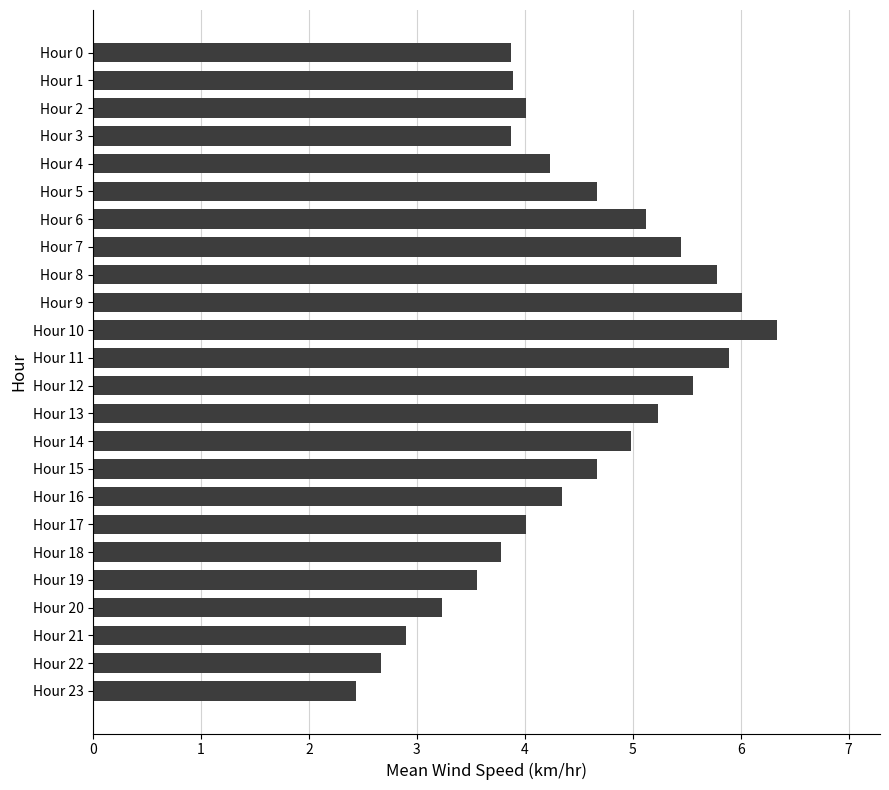

Approximately how many times larger is the value at Hour 23 compared to Hour 11?

0.4